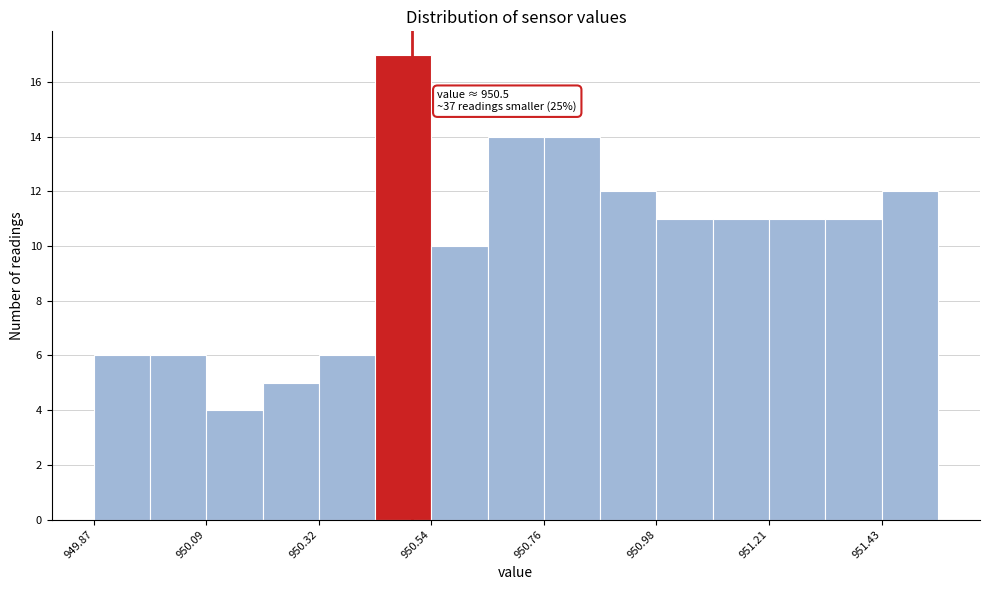

Read against the x-axis, roughly where is the centre of the tallest bar?

950.50